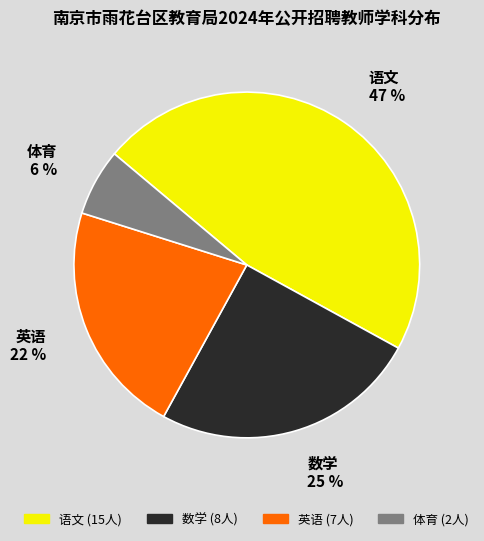

Does 数学 account for over 50% of the chart?

No